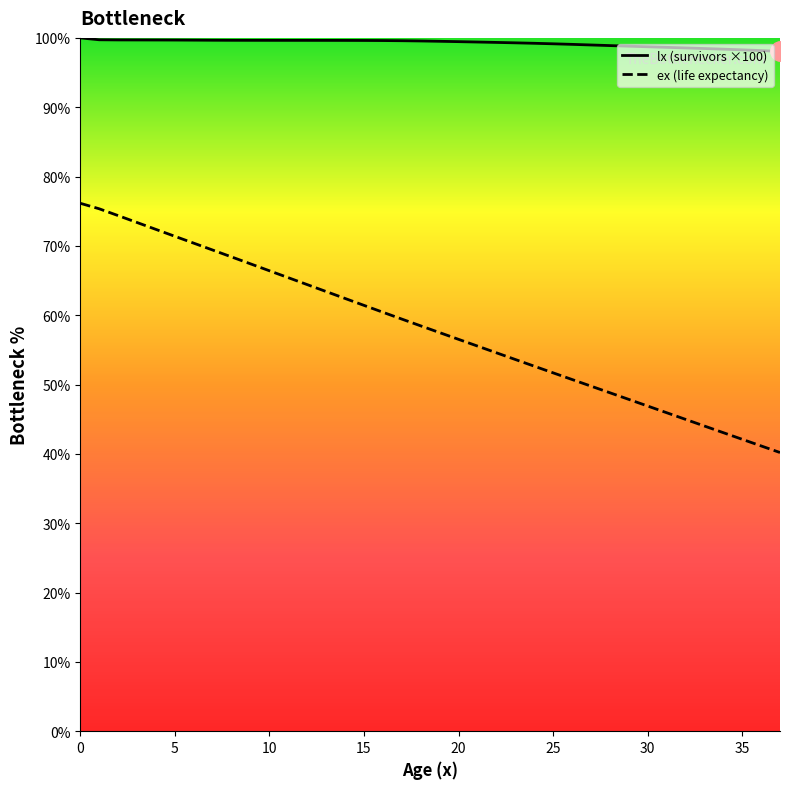

Reading left to right, extract all data points from this chart.

lx: 100.0	99.7	99.7	99.7	99.7	99.7	99.7	99.7	99.7	99.6	99.6	99.6	99.6	99.6	99.6	99.6	99.6	99.6	99.6	99.5	99.5	99.4	99.3	99.3	99.2	99.1	99.1	99.0	98.9	98.8	98.7	98.6	98.6	98.5	98.4	98.3	98.2	98.1
ex: 76.1	75.4	74.4	73.4	72.4	71.4	70.4	69.4	68.4	67.4	66.4	65.4	64.4	63.4	62.4	61.4	60.4	59.4	58.5	57.5	56.5	55.6	54.6	53.6	52.7	51.7	50.7	49.8	48.8	47.9	46.9	45.9	45.0	44.0	43.1	42.1	41.1	40.2